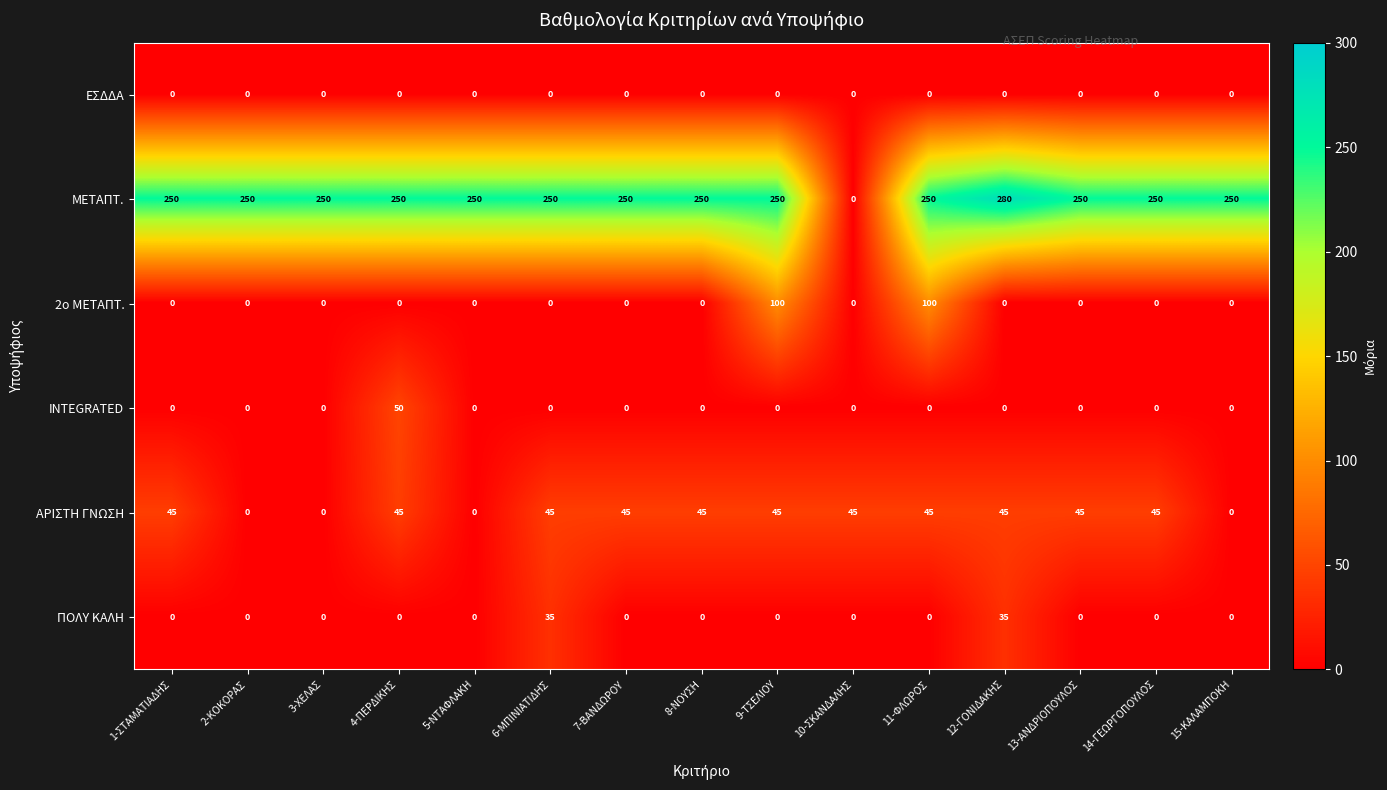

What is the spread (max minus min) of values at 6-ΜΠΙΝΙΑΤΙΔΗΣ?

250